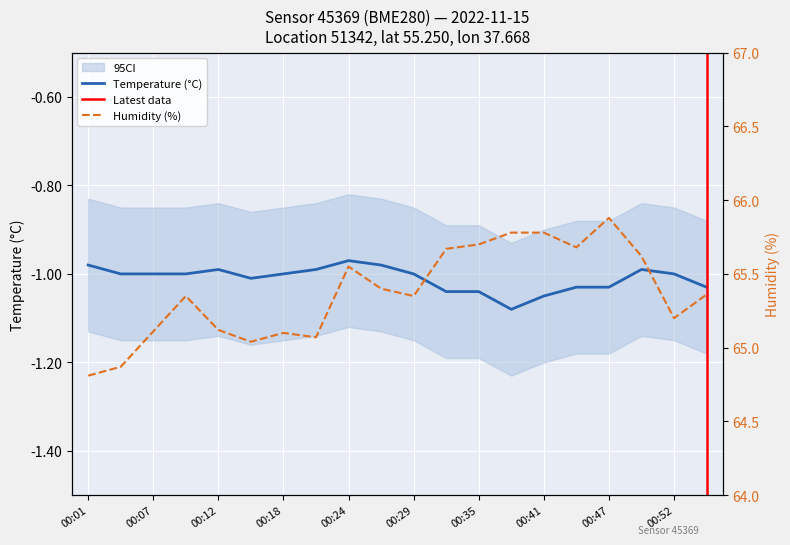

How many distinct data groups are displayed?

2